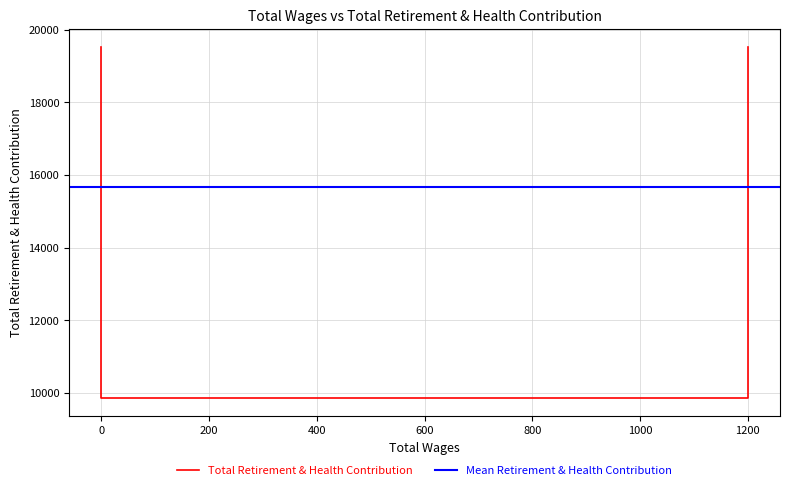

What is the difference between the maximum and minimum values?

9693